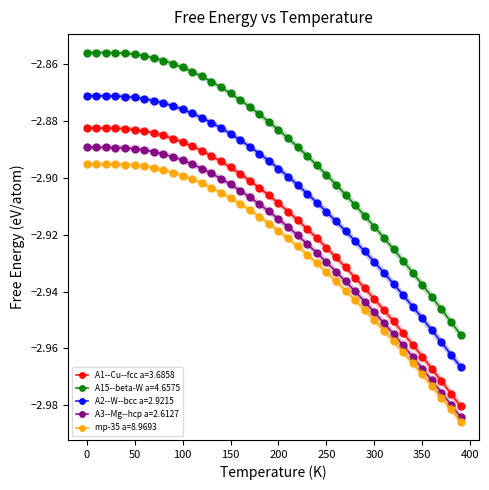

List the series in order of their peak value, lowest first.

mp-35 a=8.9693, A3--Mg--hcp a=2.6127, A1--Cu--fcc a=3.6858, A2--W--bcc a=2.9215, A15--beta-W a=4.6575